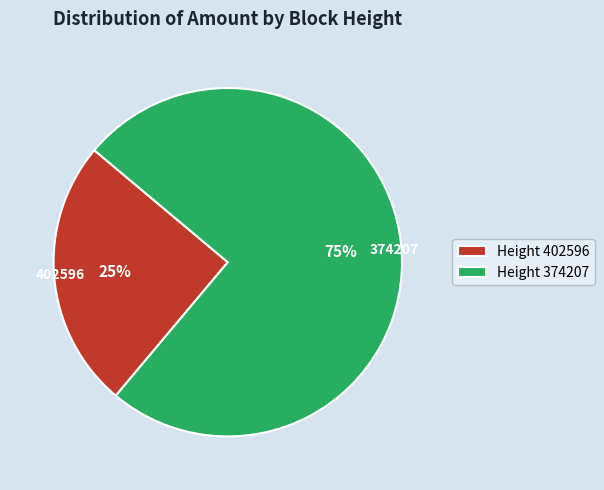

To the nearest percent, what is the difference between the 374207 and 402596 slice percentages?

50%